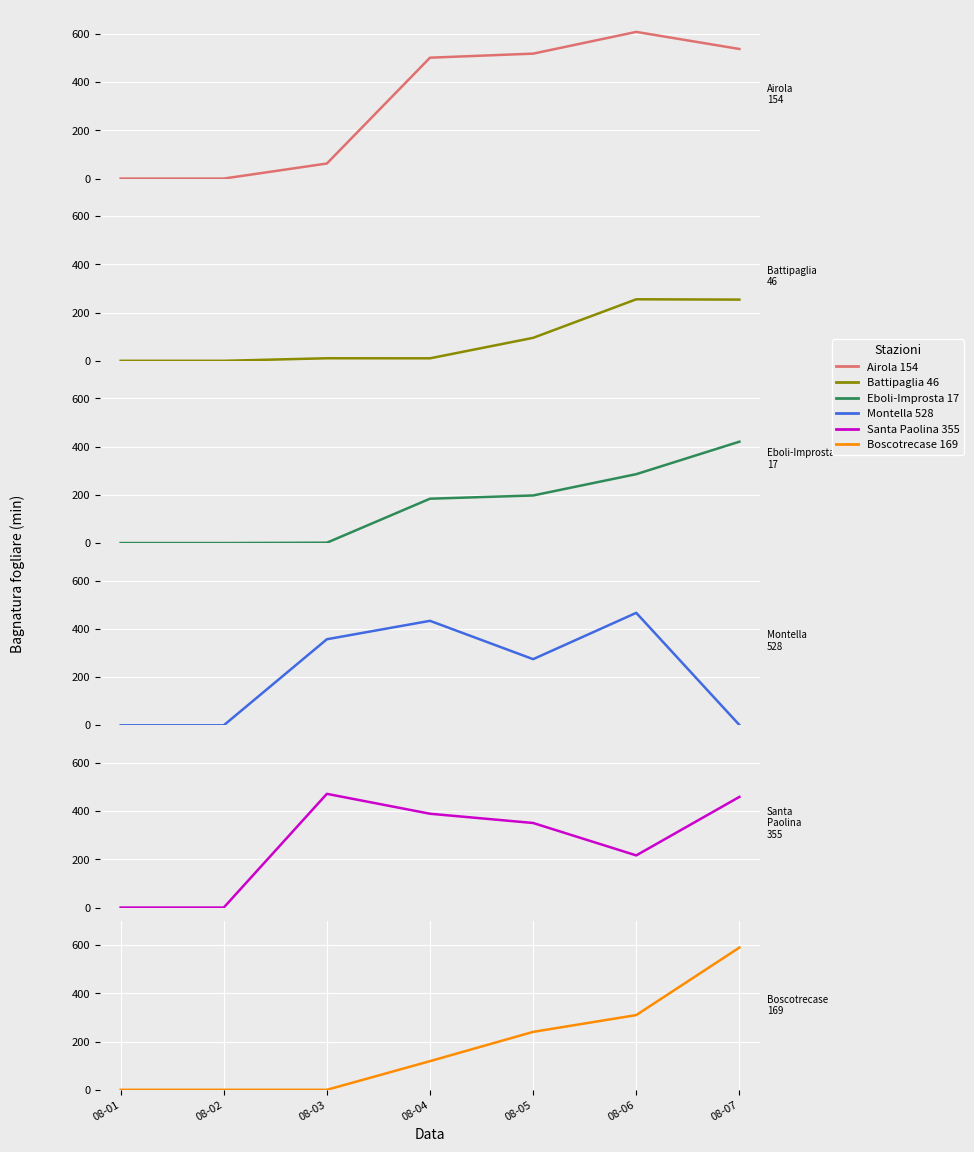

List the labels in order of Montella 528 value, smallest first.

08-01, 08-02, 08-07, 08-05, 08-03, 08-04, 08-06